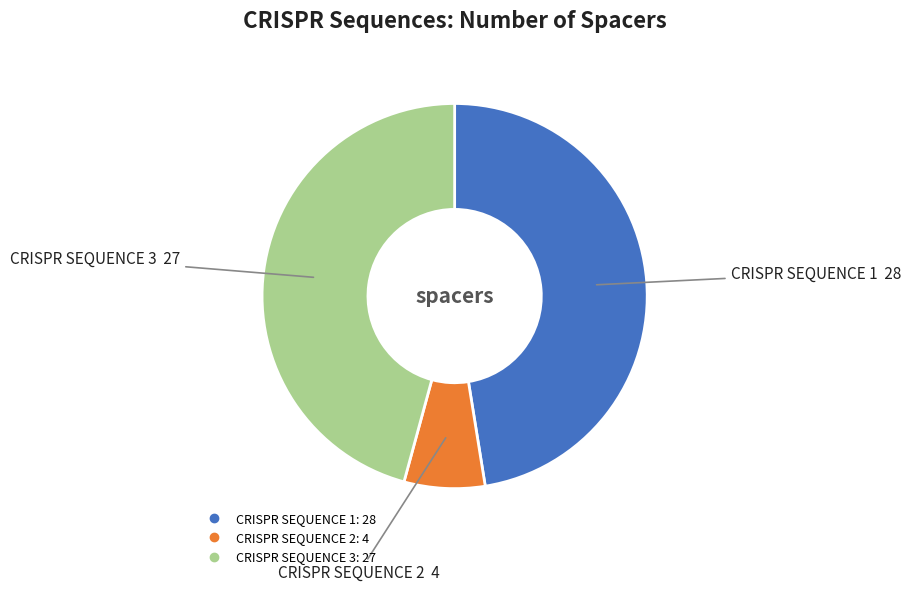

What is the ratio of the value at CRISPR SEQUENCE 1 to the value at CRISPR SEQUENCE 2?

7.0